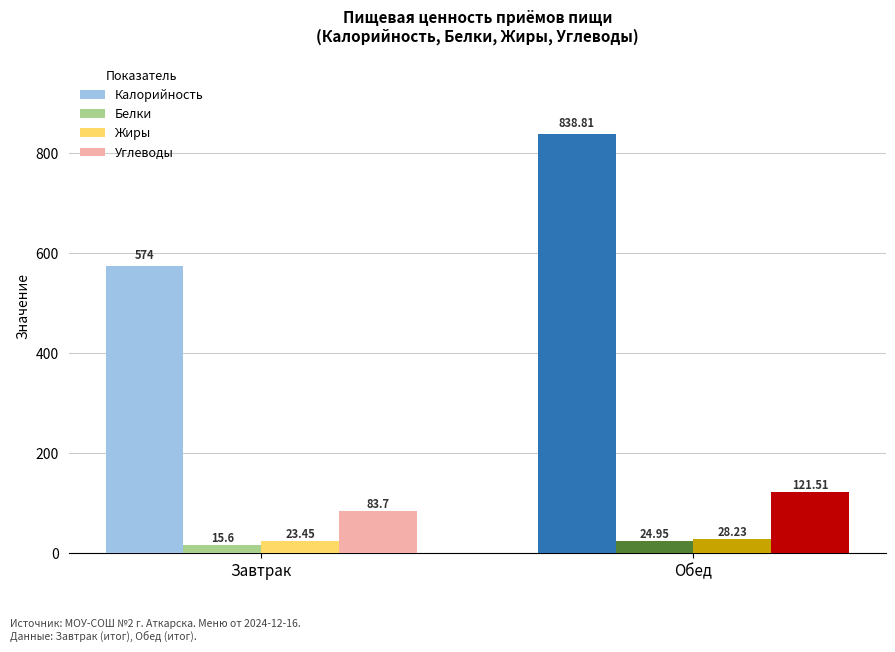

What is the spread (max minus min) of values at Завтрак?

558.4